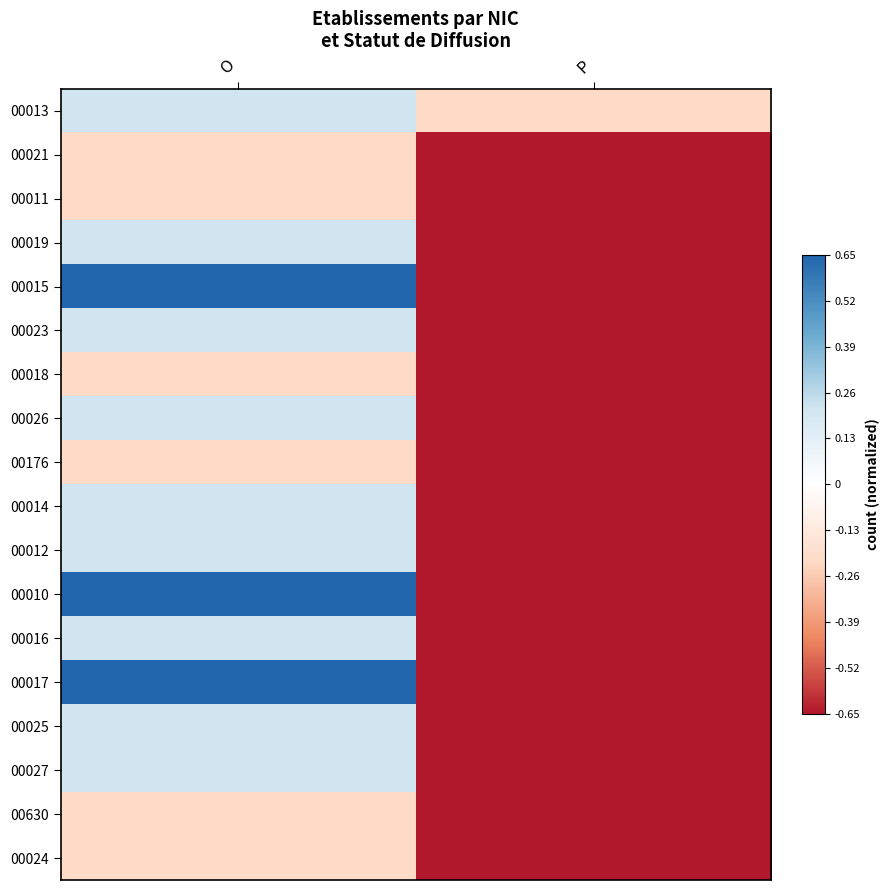

At P, list the series in order from smallest to largest.

00021, 00011, 00019, 00015, 00023, 00018, 00026, 00176, 00014, 00012, 00010, 00016, 00017, 00025, 00027, 00630, 00024, 00013